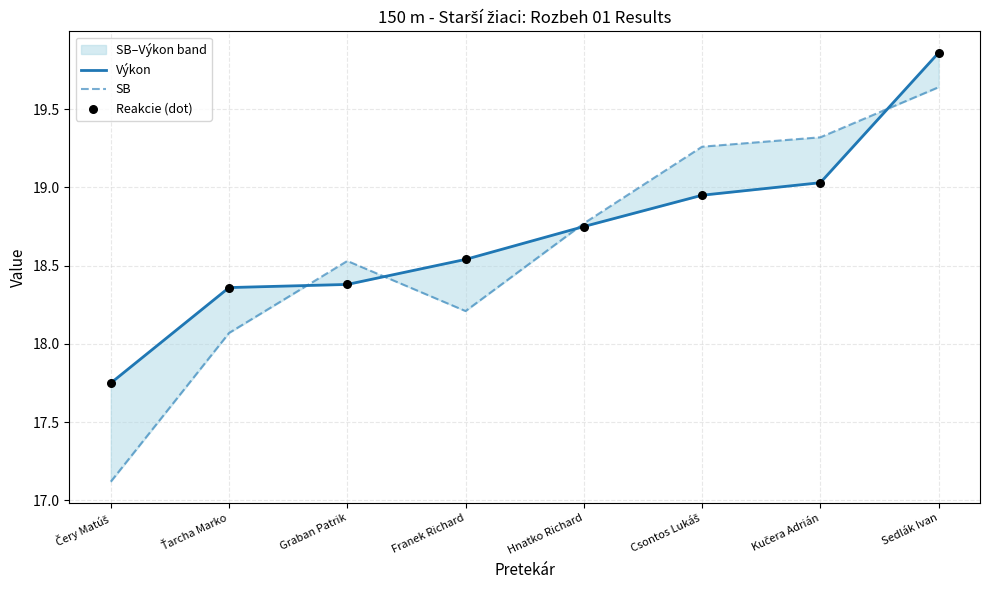

Which series reaches the maximum Y coordinate?

Výkon